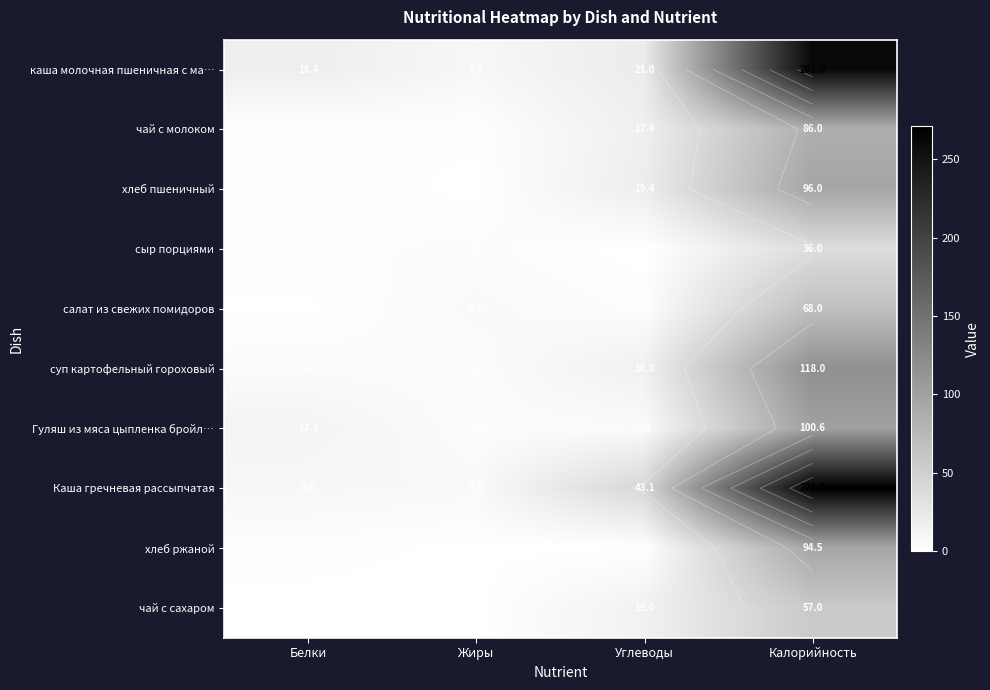

How many data points in Каша гречневая рассыпчатая are above 43?

2